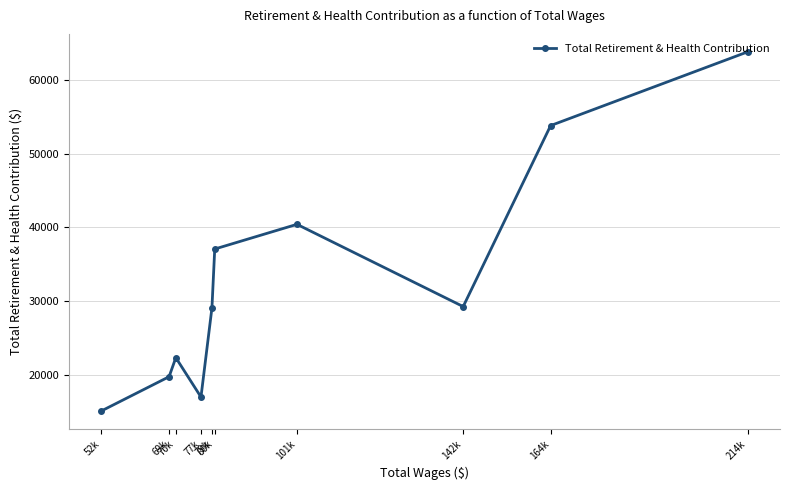

True or false: the data shows 40423 at 101k.

True